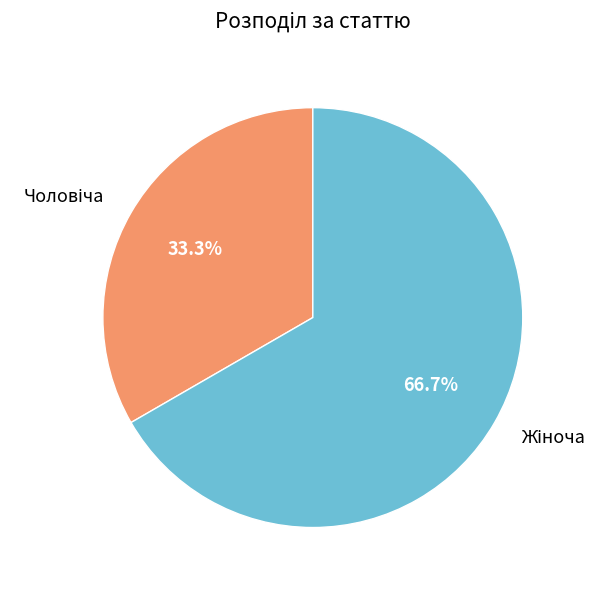

Is there a majority slice in this chart?

Yes